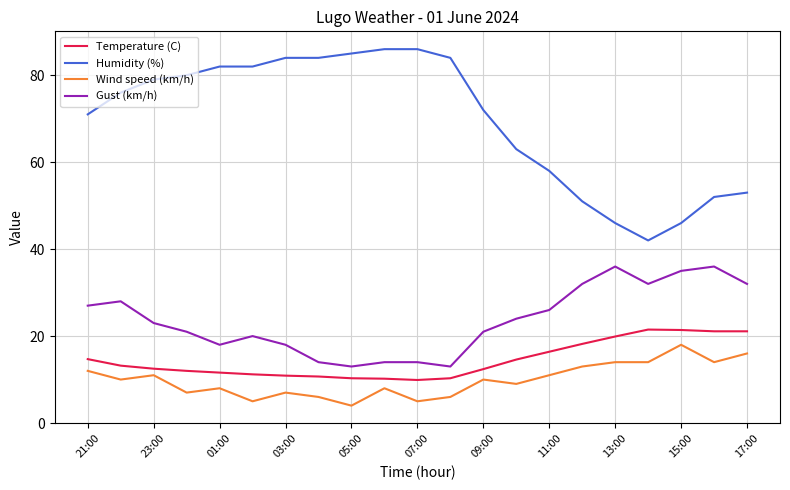

Which series has the largest range (max minus min)?

Humidity (%)